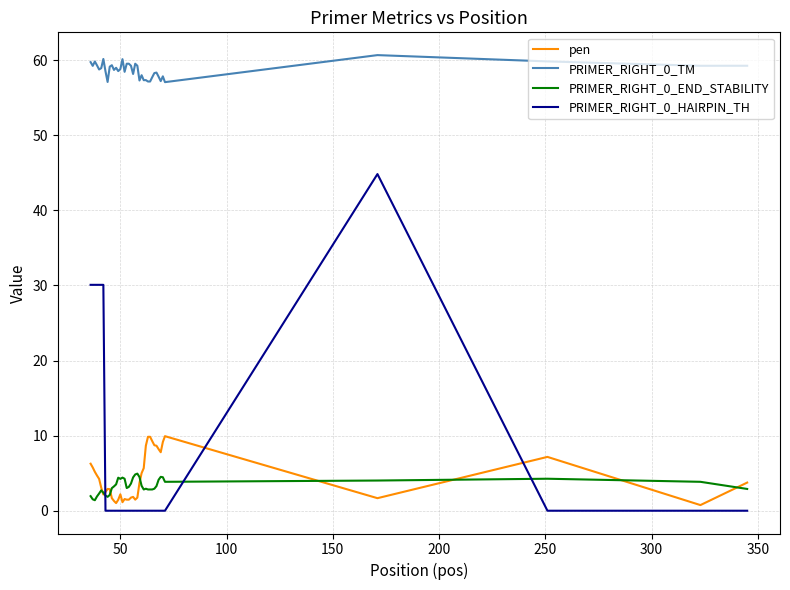

True or false: PRIMER_RIGHT_0_HAIRPIN_TH and PRIMER_RIGHT_0_TM cross at least once.

False